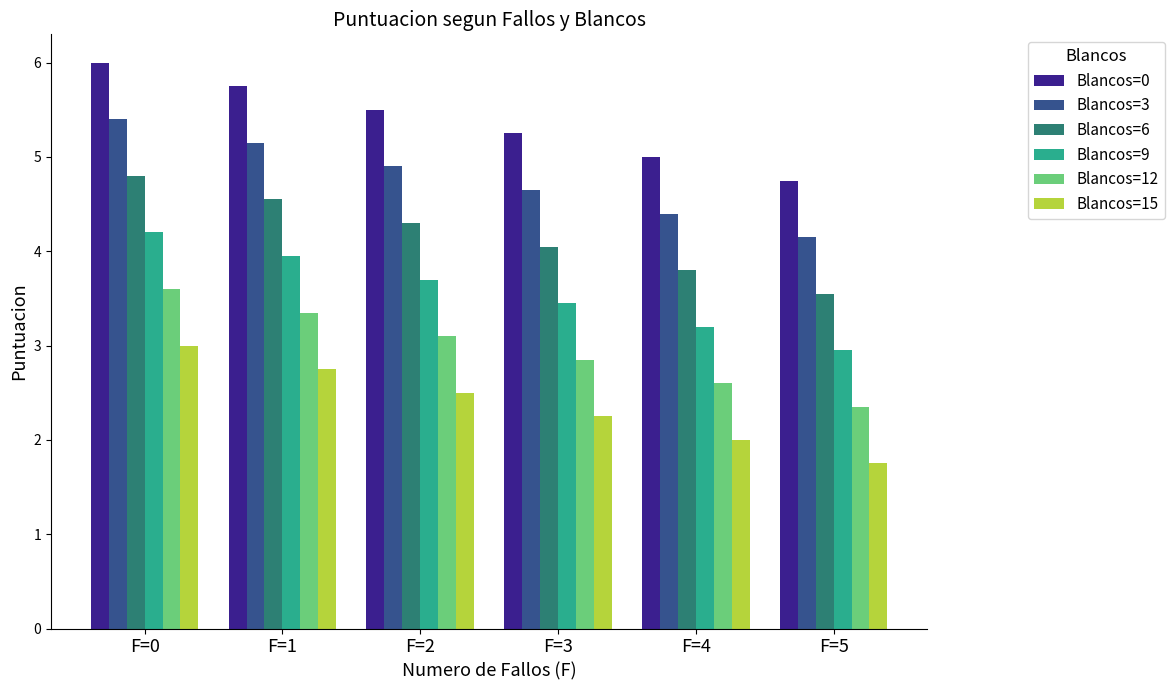

What is the smallest value displayed?

1.8